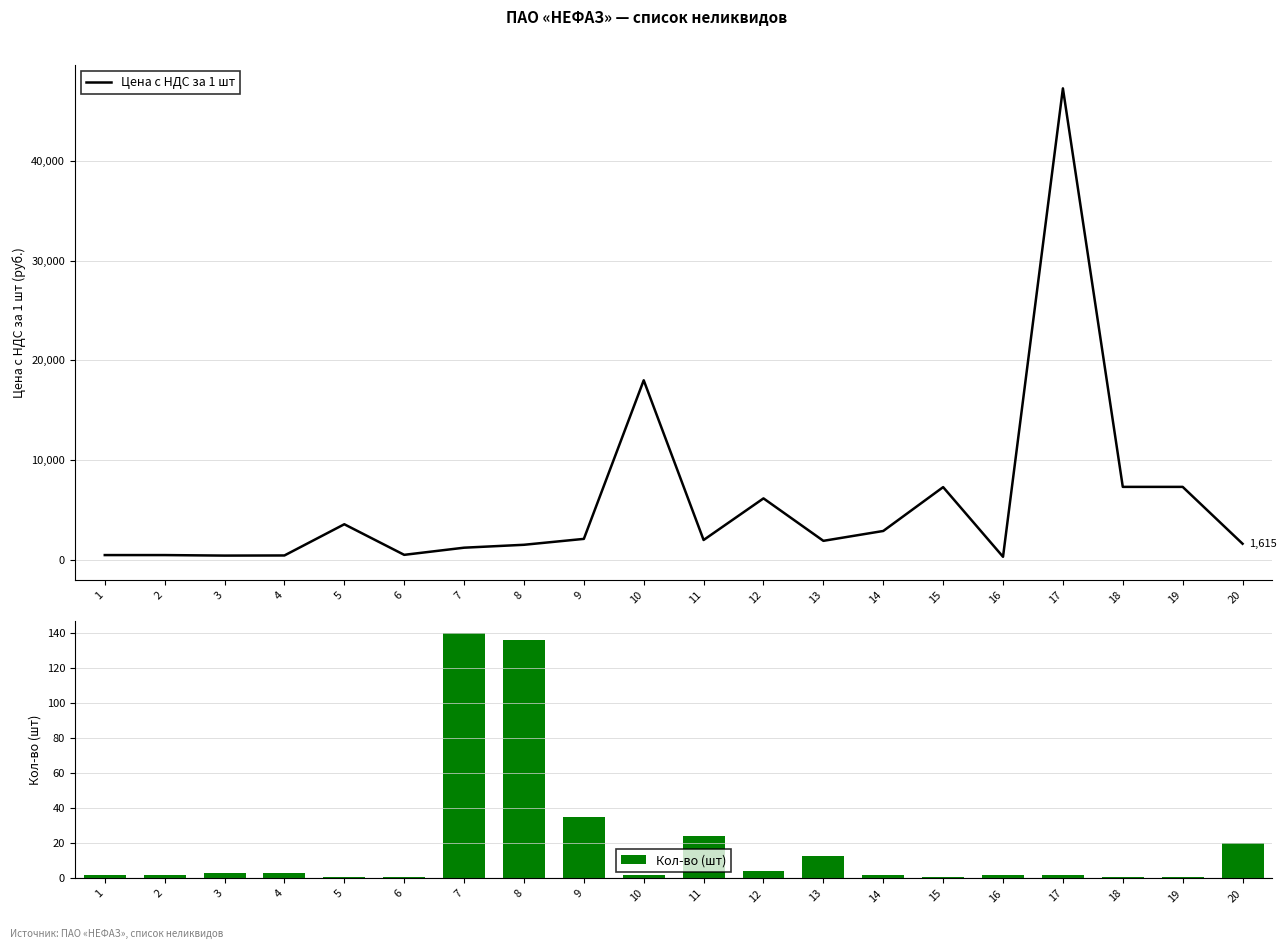

How many groups of bars are there?

20